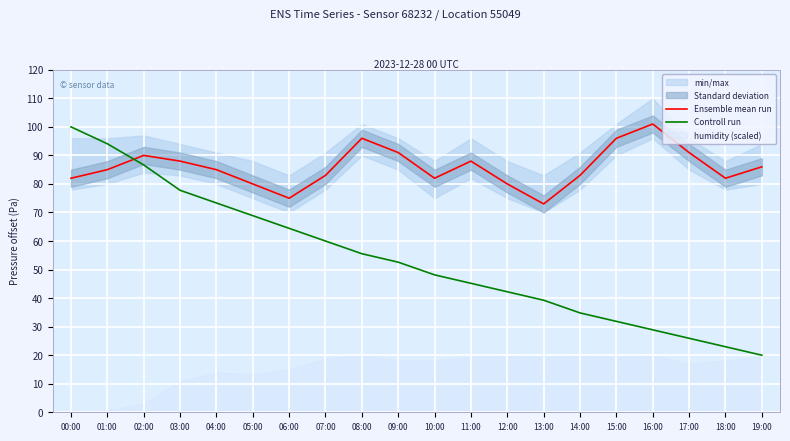

The Controll run series shows 91.4 at 06:00. True or false?

False